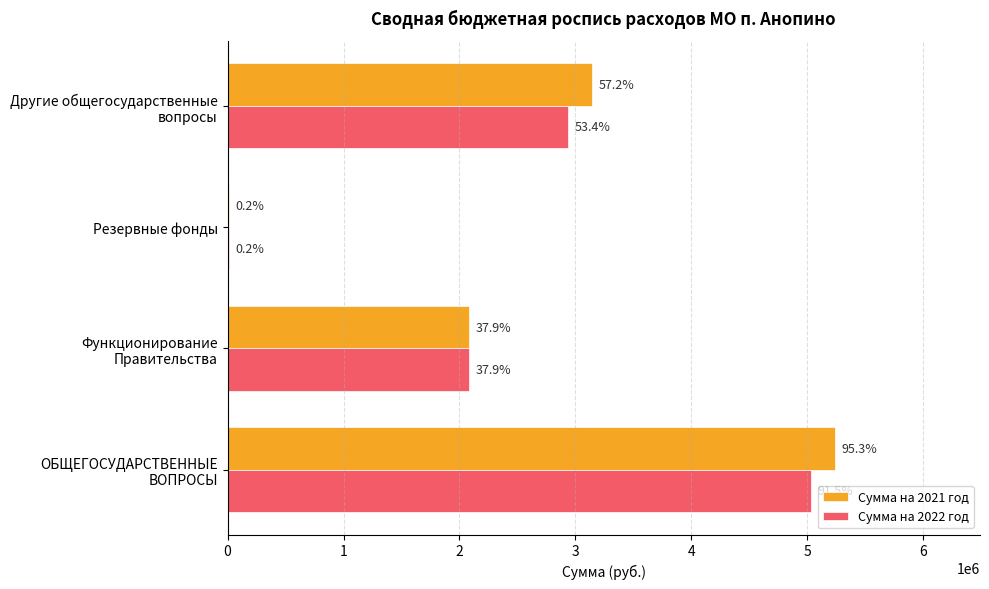

What are all the series names shown in the legend?

Сумма на 2021 год, Сумма на 2022 год